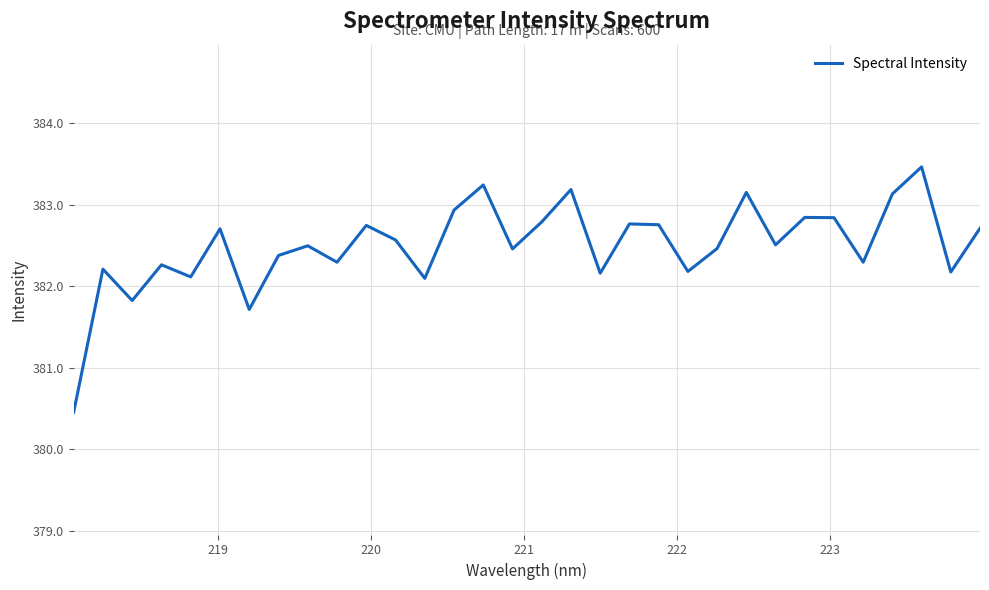

What is the smallest value displayed?

380.5